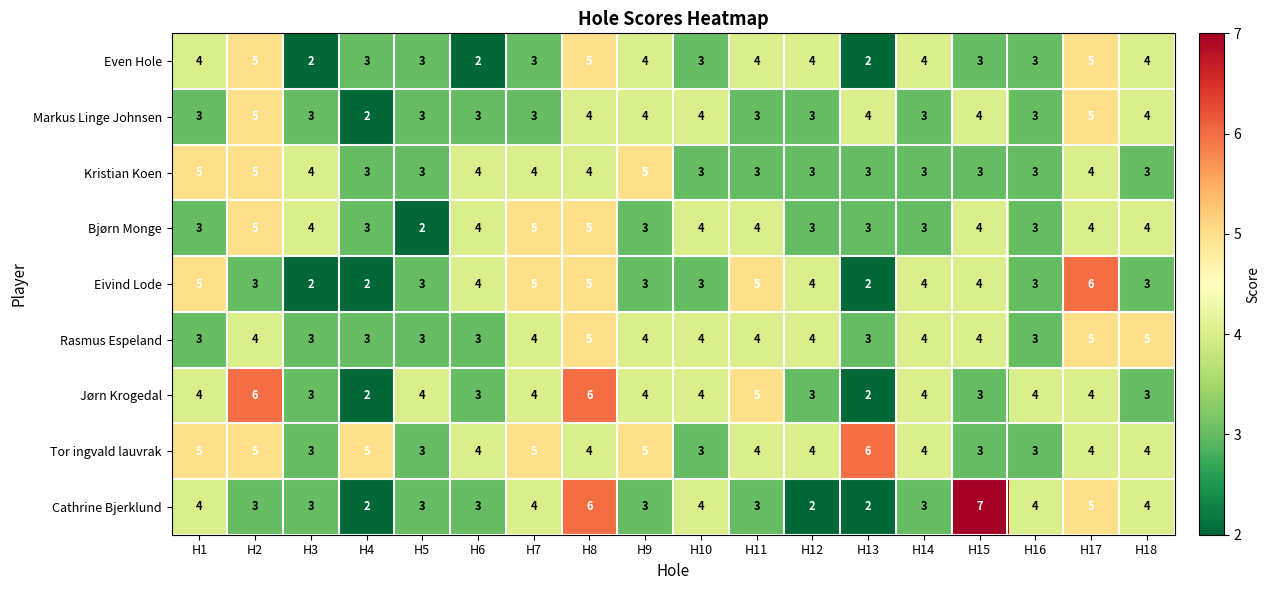

Which series has the largest total across all categories?

Tor ingvald lauvrak